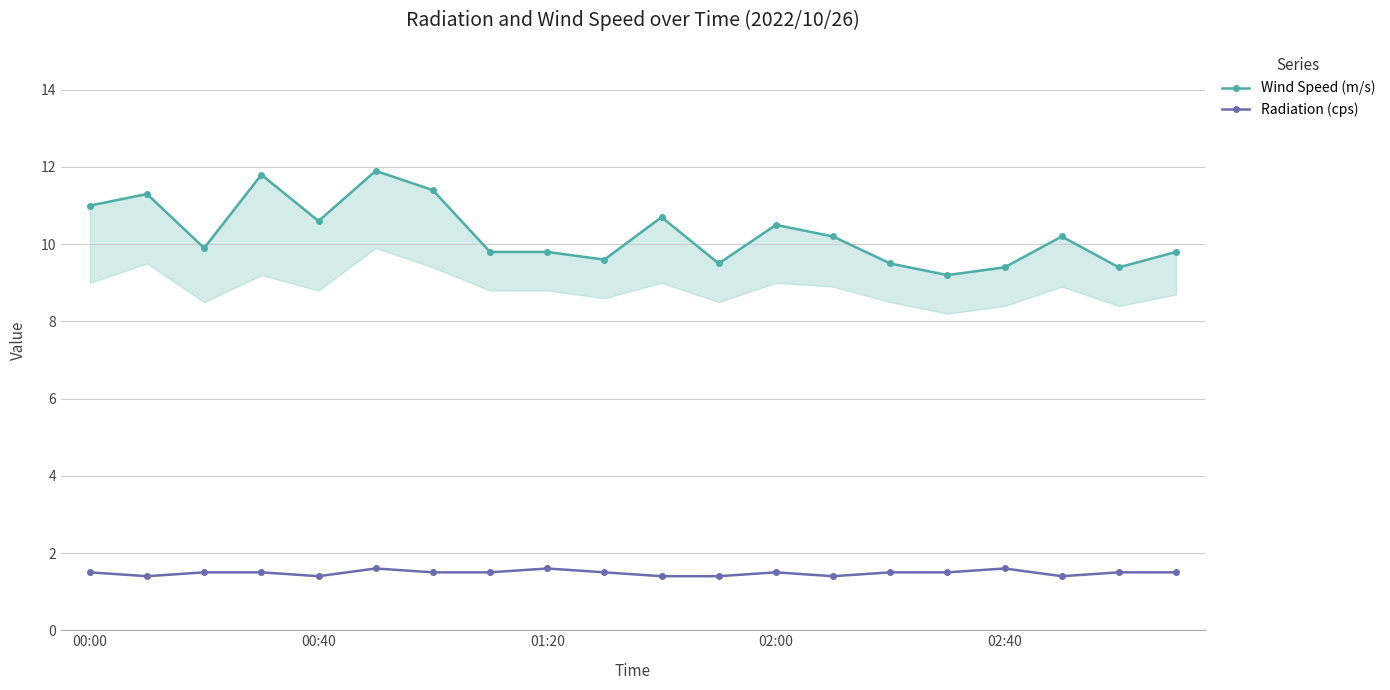

What is the maximum value for Radiation (cps)?

1.6